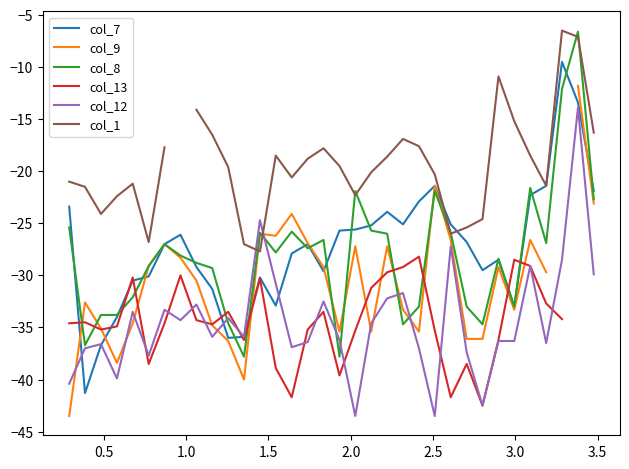

How many intersections are there between col_9 and col_12?

9